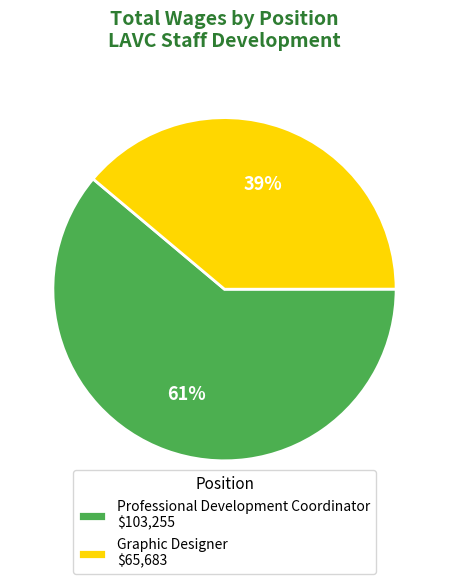

What is the largest slice in the pie chart?

Professional Development Coordinator